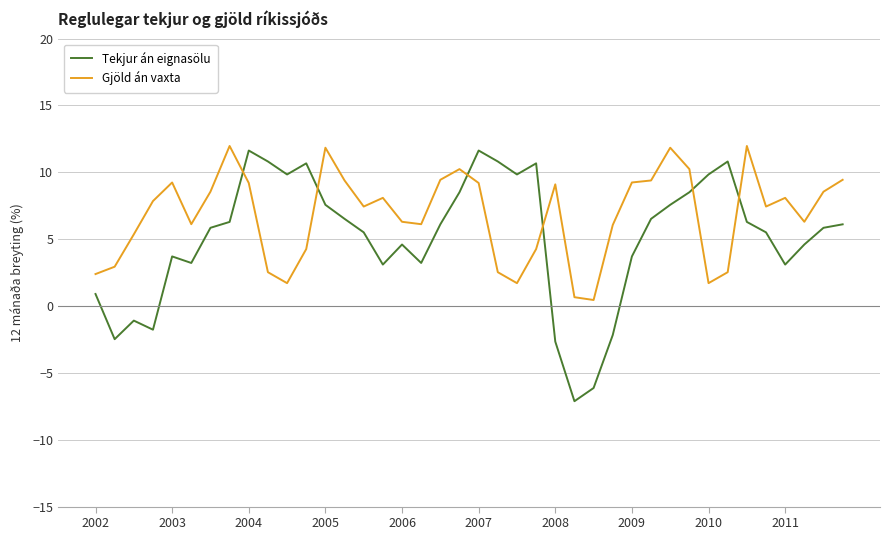

Which series ends up on top after the final intersection of Tekjur án eignasölu and Gjöld án vaxta?

Gjöld án vaxta